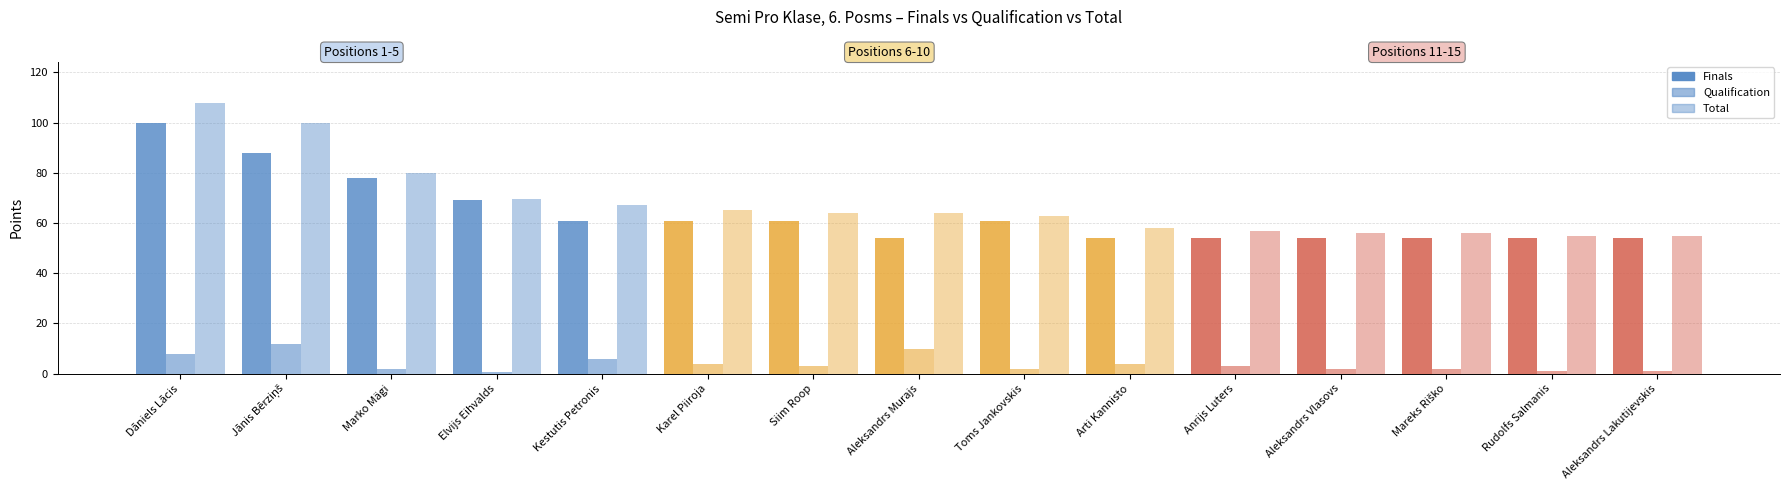

Which series has the largest total across all categories?

Total